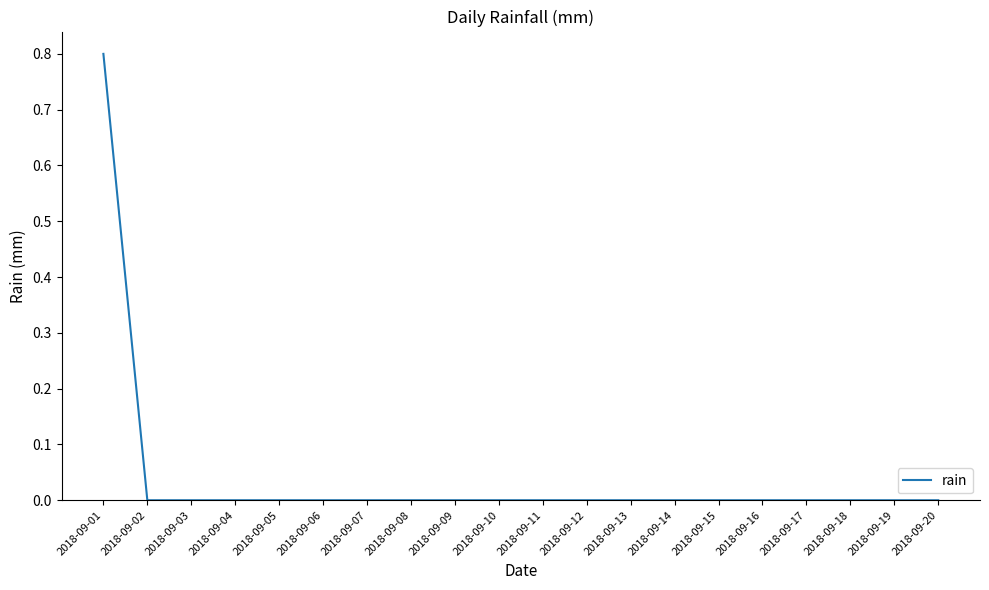

What is the difference between the maximum and minimum values?

0.8